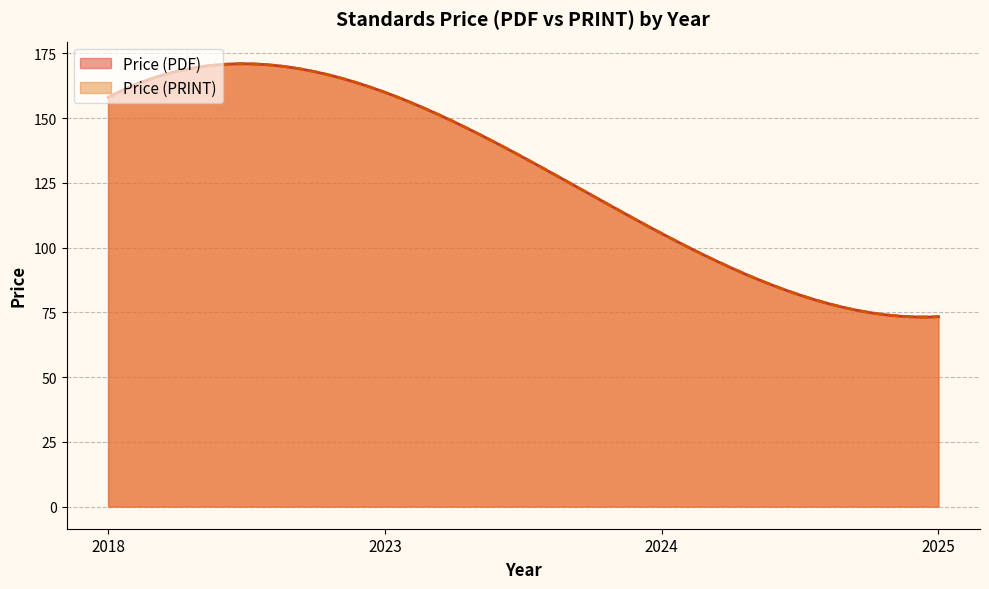

Which category has the lowest value in the Price (PRINT) series?

2025